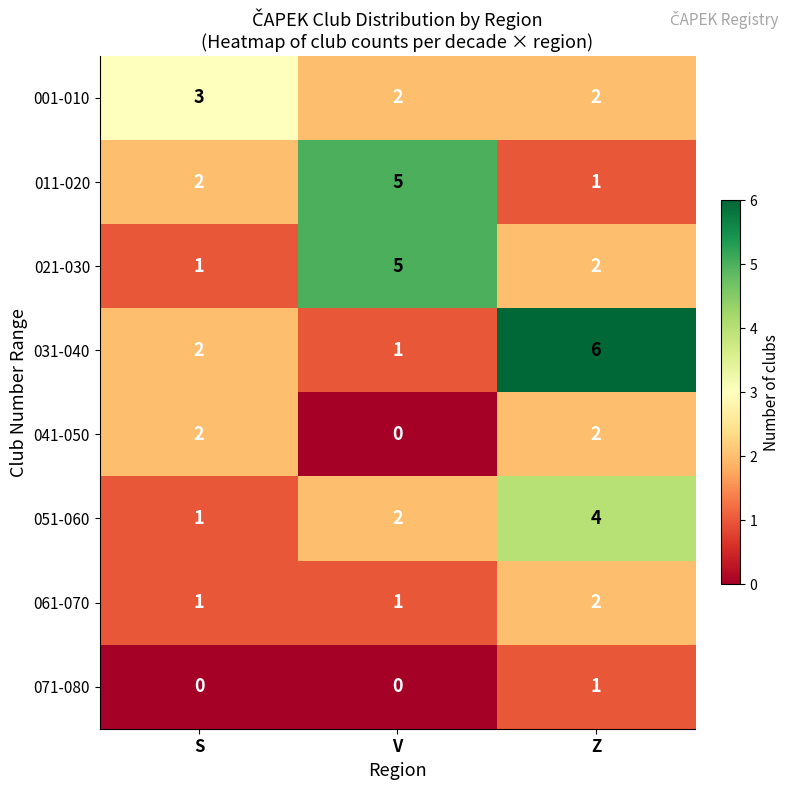

At how many categories does at least one series exceed 2?

3